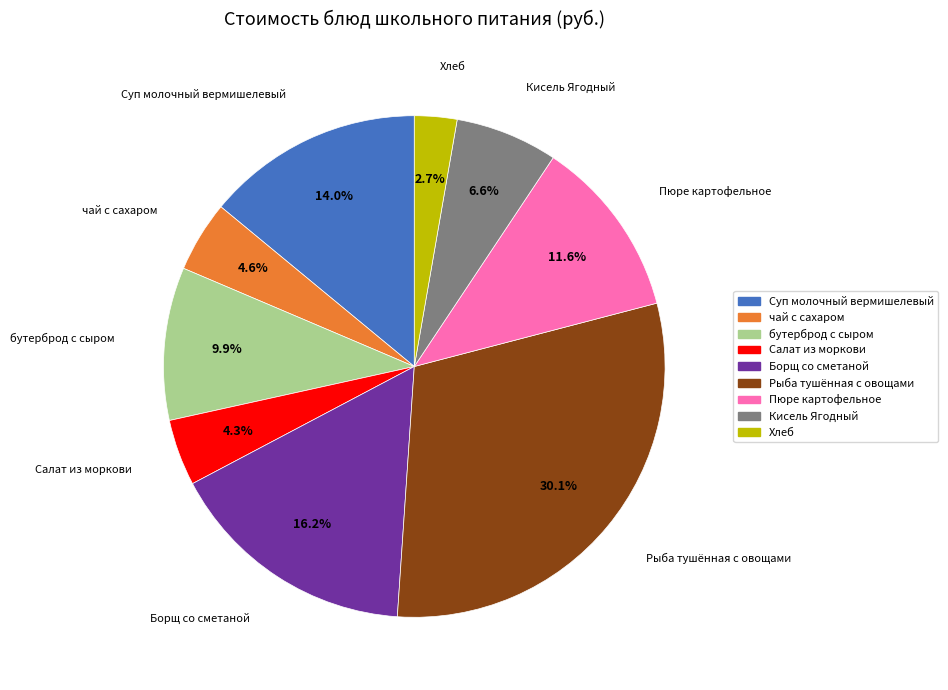

How many slices are in this pie chart?

9